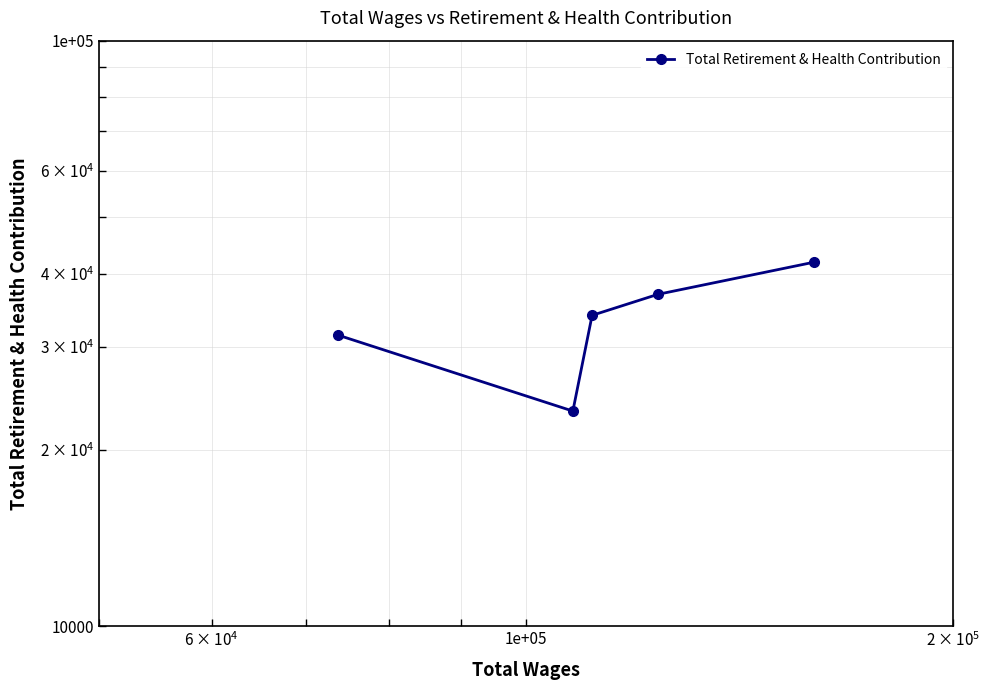

What is the label of the 3rd point from the left?

1e+05